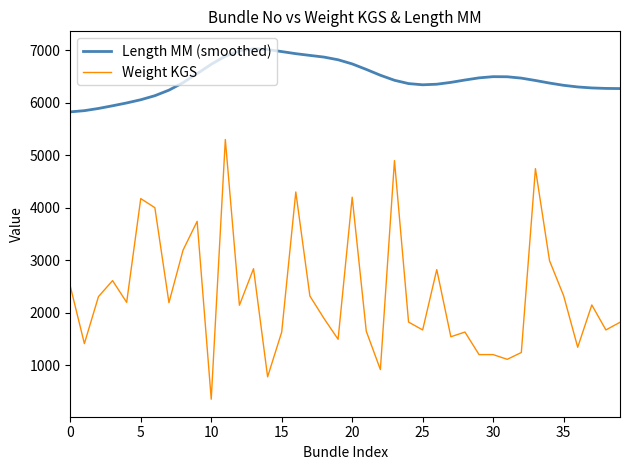

Which series has the largest total across all categories?

Length MM (smoothed)